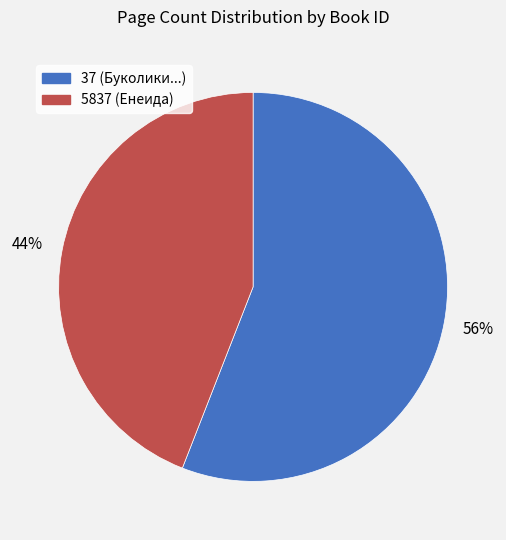

Combined, do 37 and 5837 account for over 50%?

Yes